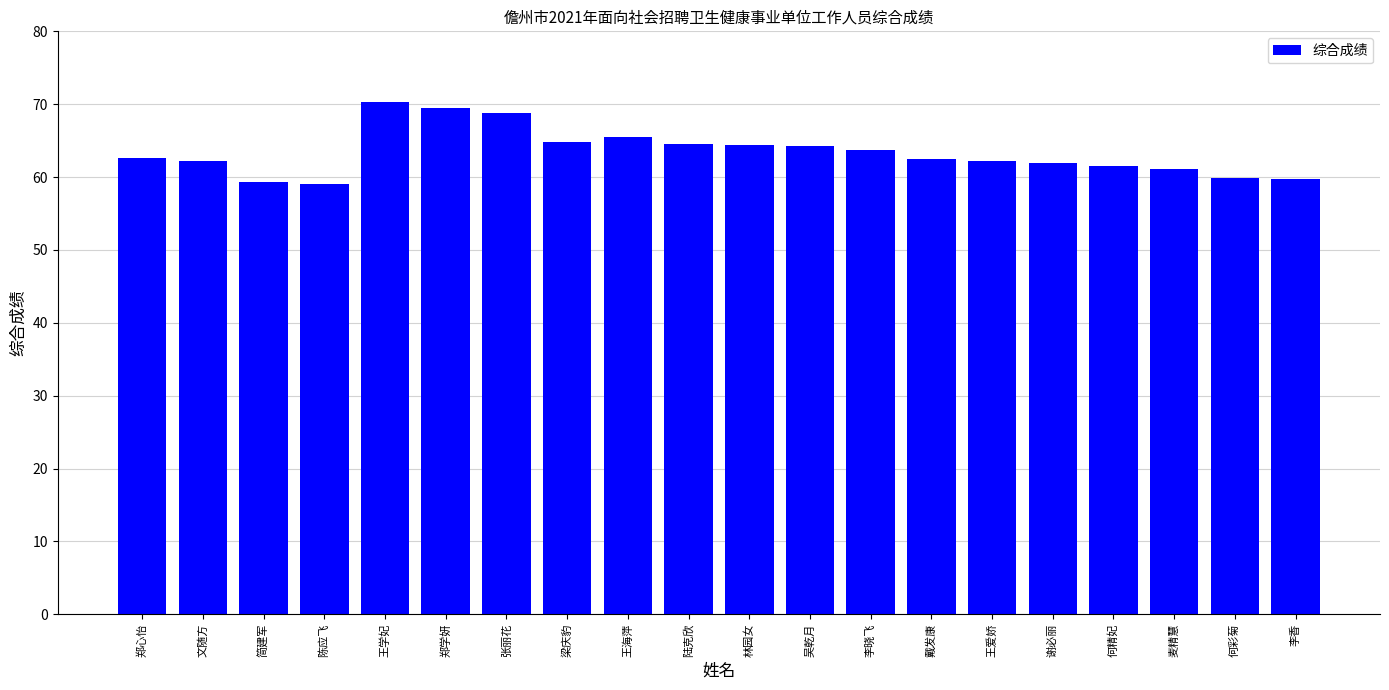

What is the difference between the values at 何彩菊 and 郑心怡?

2.8